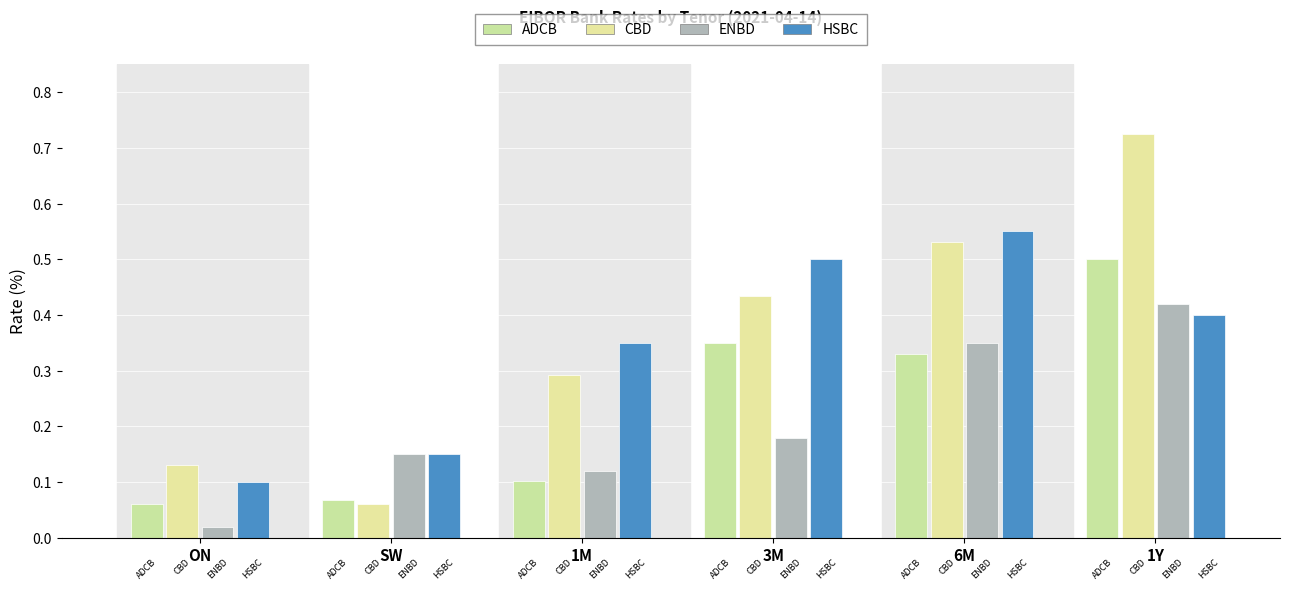

What position from the left is ON?

1